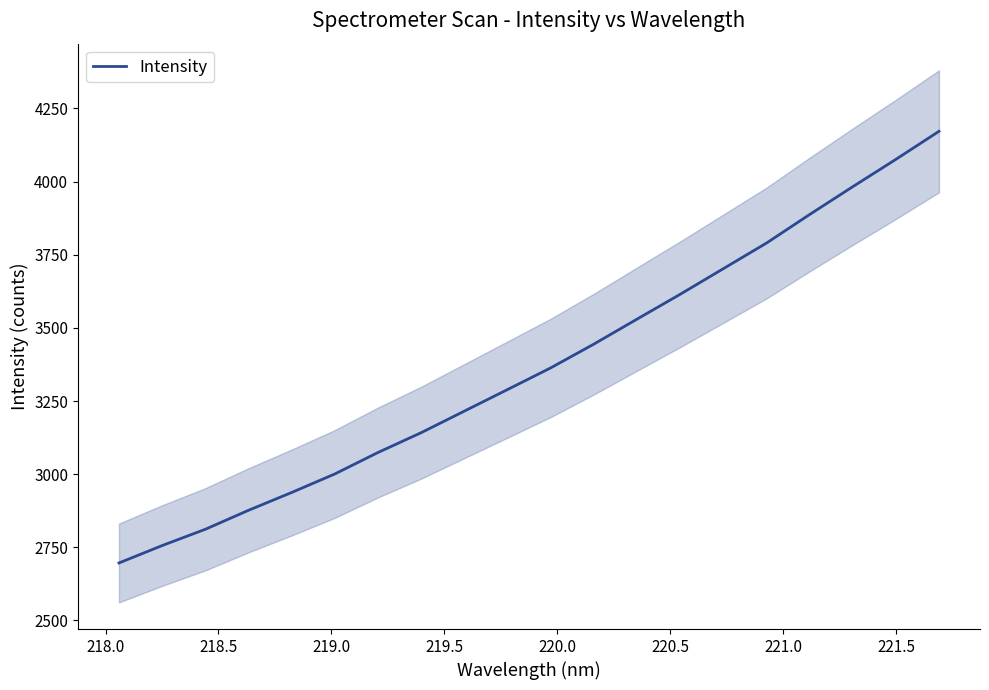

What is the maximum value for Intensity?

4172.0